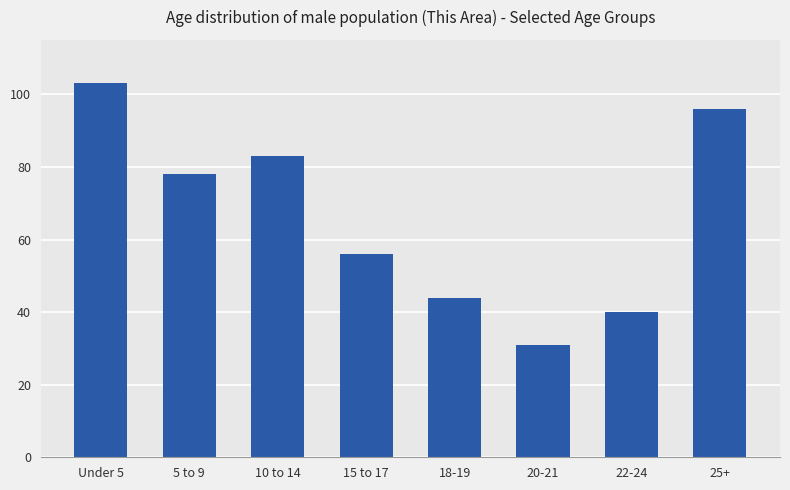

Approximately how many times larger is the value at 25+ compared to 22-24?

2.4